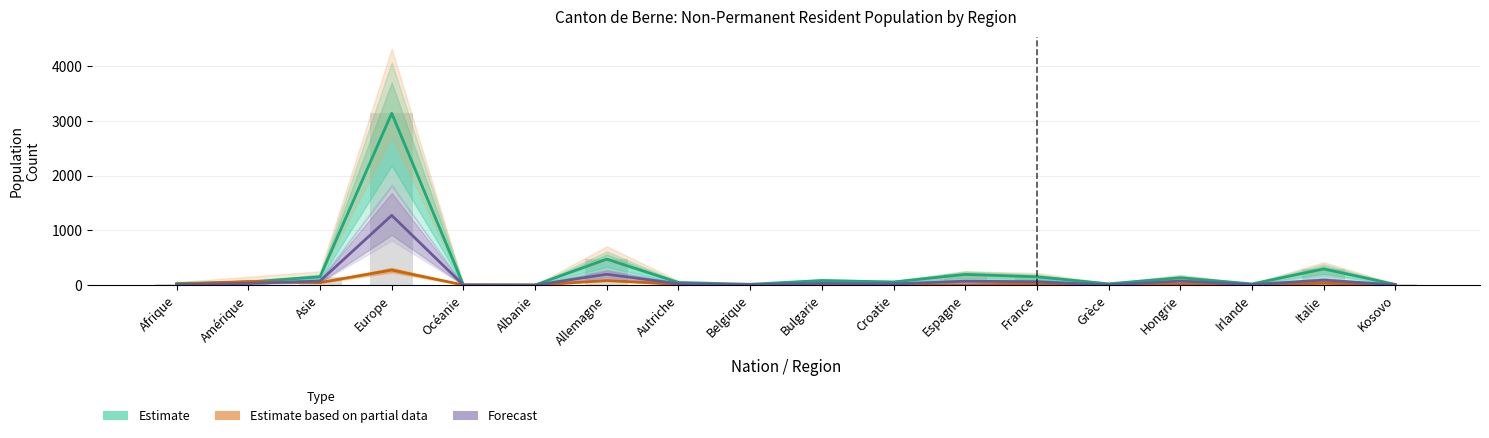

At how many categories does at least one series exceed 1547?

1